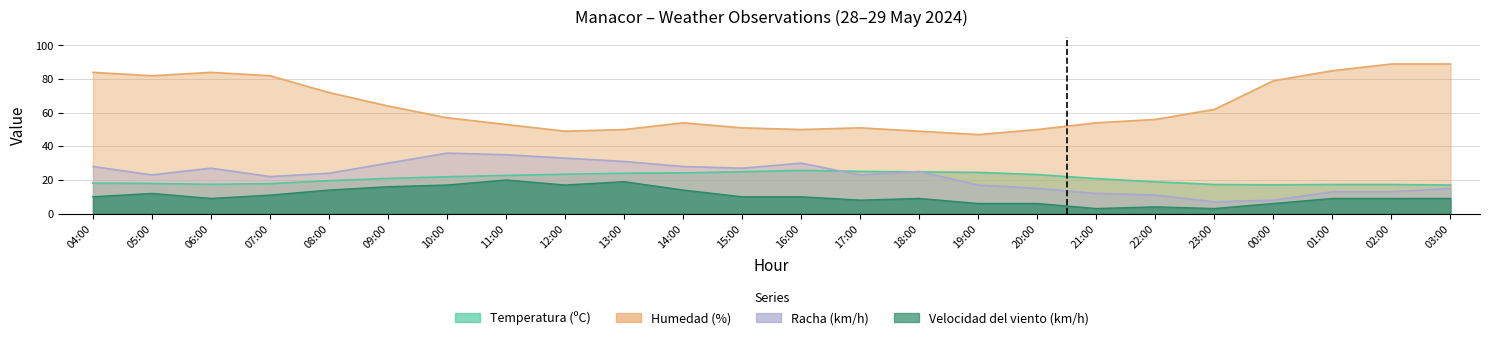

What is the difference between the Racha (km/h) values at 09:00 and 03:00?

15.0